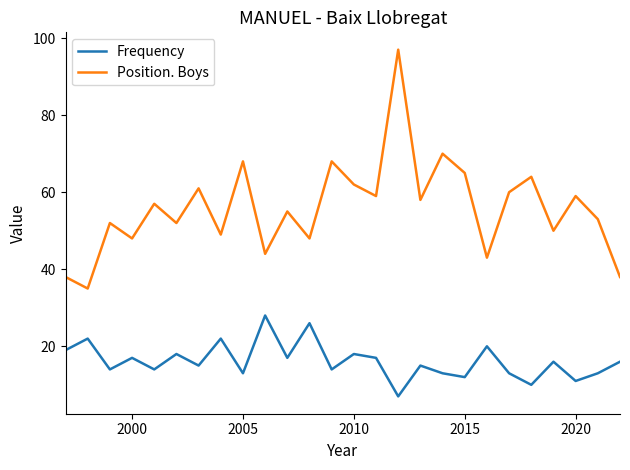

List the series in order of their overall mean, highest first.

Position. Boys, Frequency